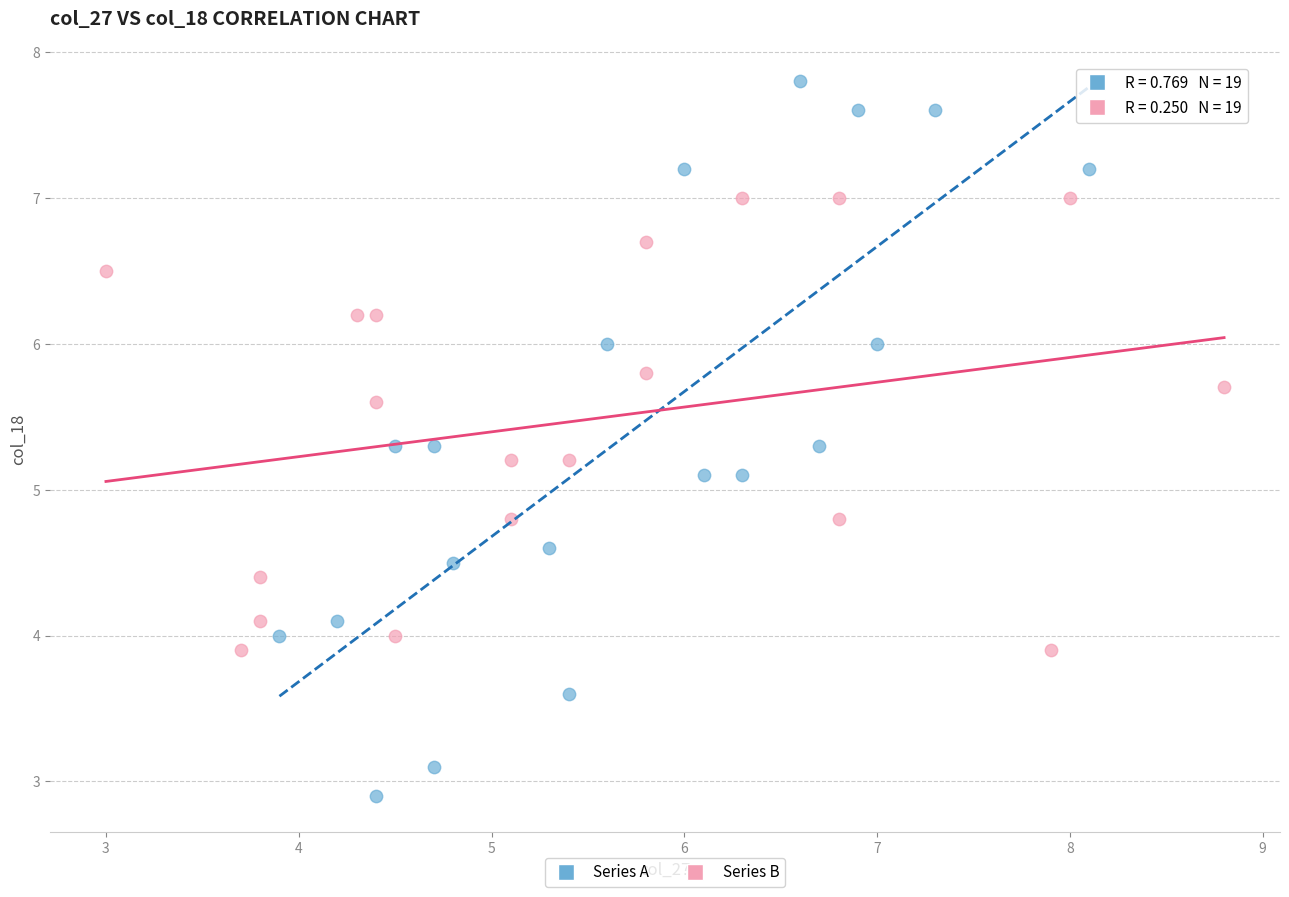

Which series reaches the maximum Y coordinate?

Series A